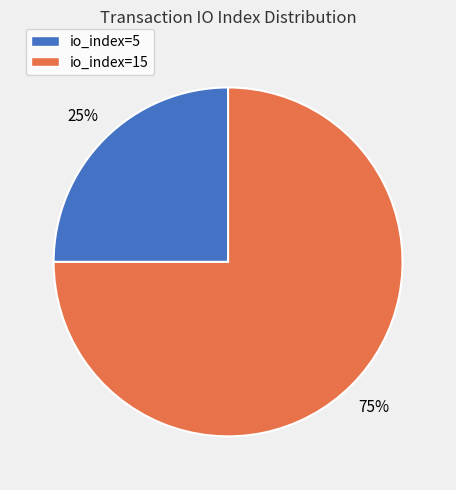

The io_index=5 slice represents 25% of the pie. True or false?

True